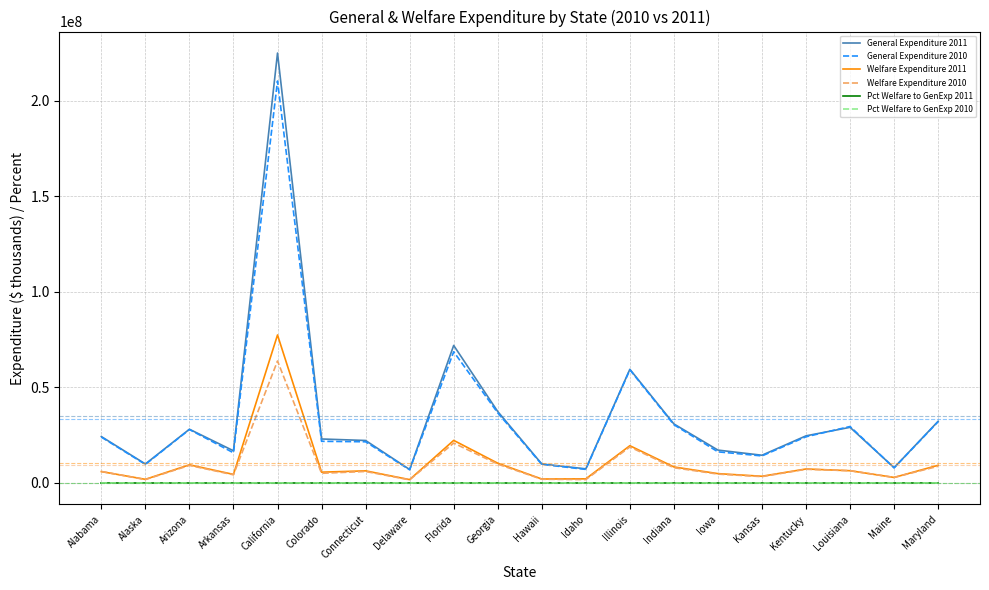

At how many categories does at least one series exceed 224650245?

1